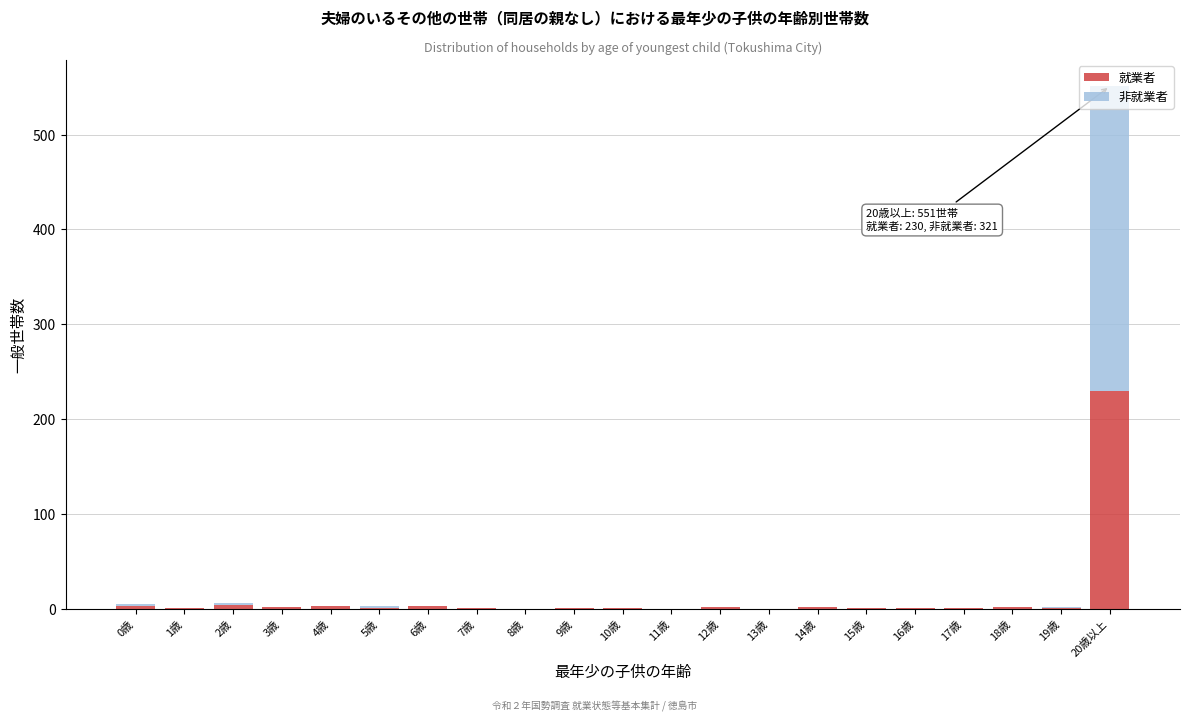

At which category is the sum across all series the highest?

20歳以上